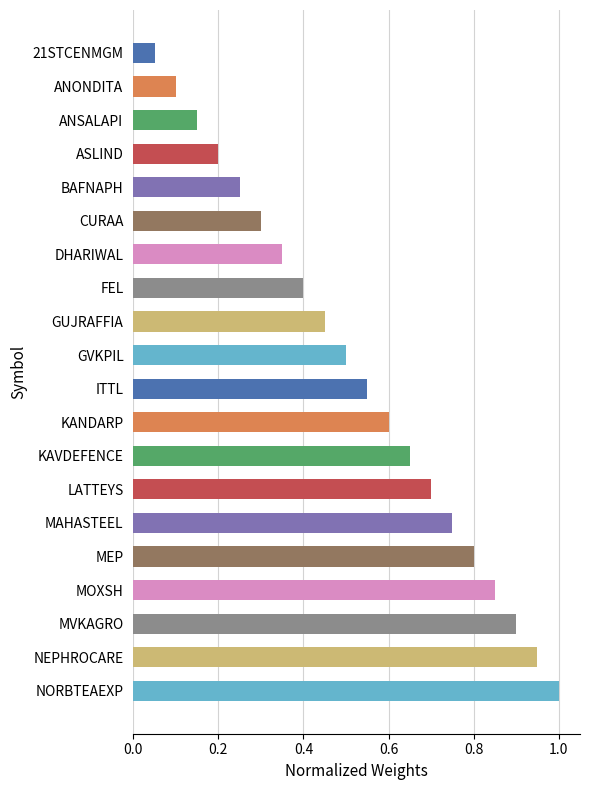

Is it true that the value at ASLIND is 0.1?

False